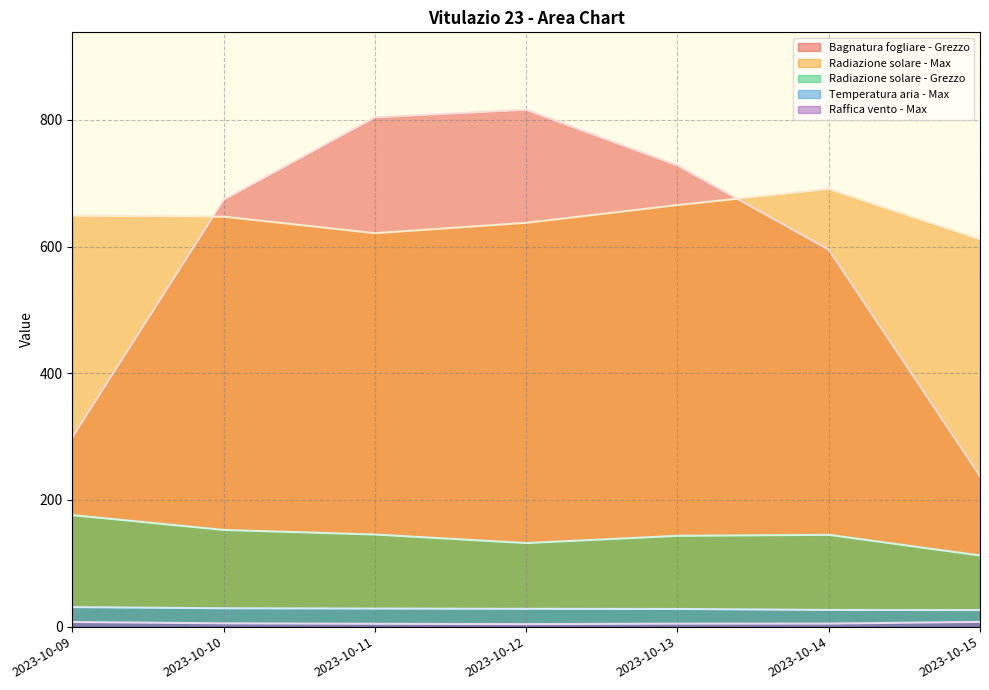

Reading right to left, what are all the values shown in this chart?

Bagnatura fogliare - Grezzo: 237.7	595.1	727.8	815.7	803.7	673.6	299.3
Radiazione solare - Max: 611.4	690.8	665.4	637.4	621.0	647.1	648.6
Radiazione solare - Grezzo: 112.3	144.9	143.3	131.9	145.4	152.6	176.0
Temperatura aria - Max: 26.2	26.3	27.9	28.1	28.5	29.0	30.8
Raffica vento - Max: 7.5	4.8	4.7	4.0	4.5	5.2	7.3